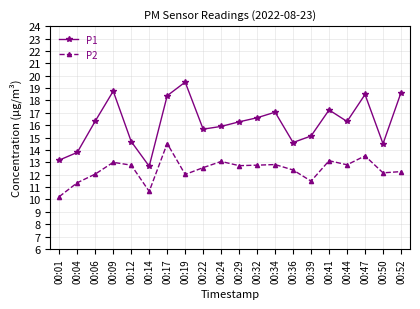

Where is the first local minimum for P2?

00:14